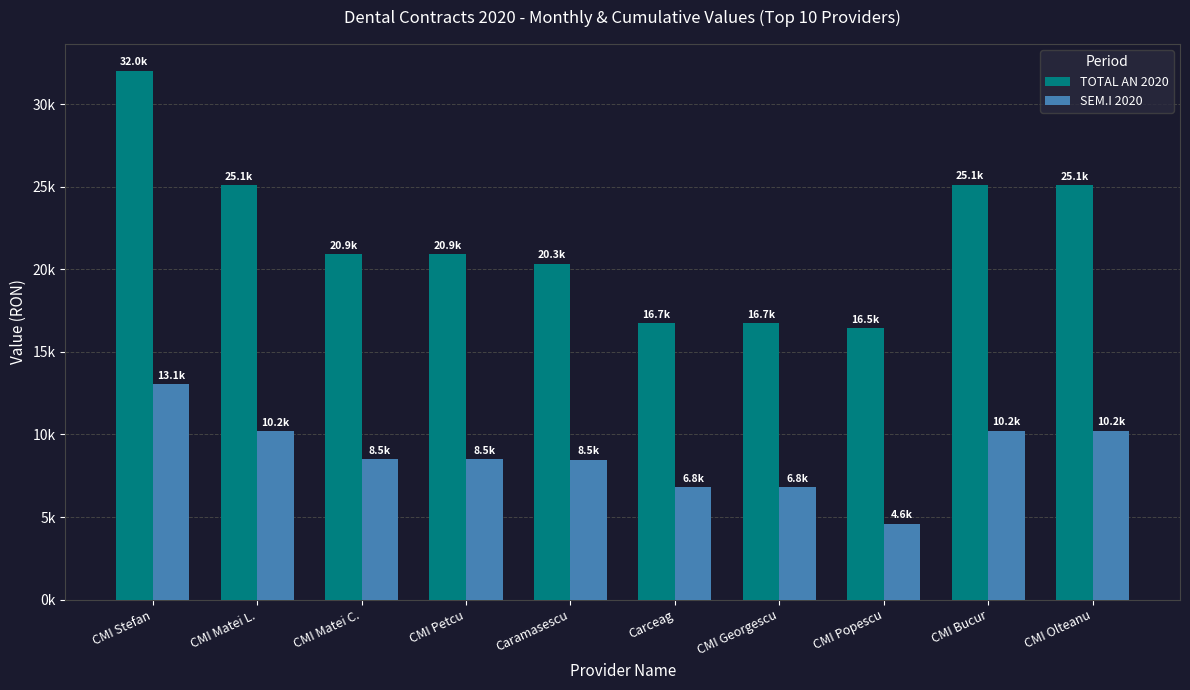

Which category has the lowest value across all series?

CMI Popescu